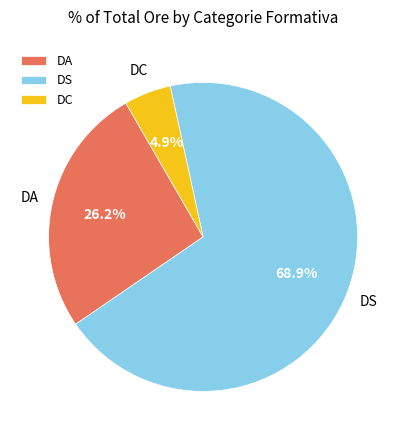

What is the total percentage of DA and DC?

31.1%